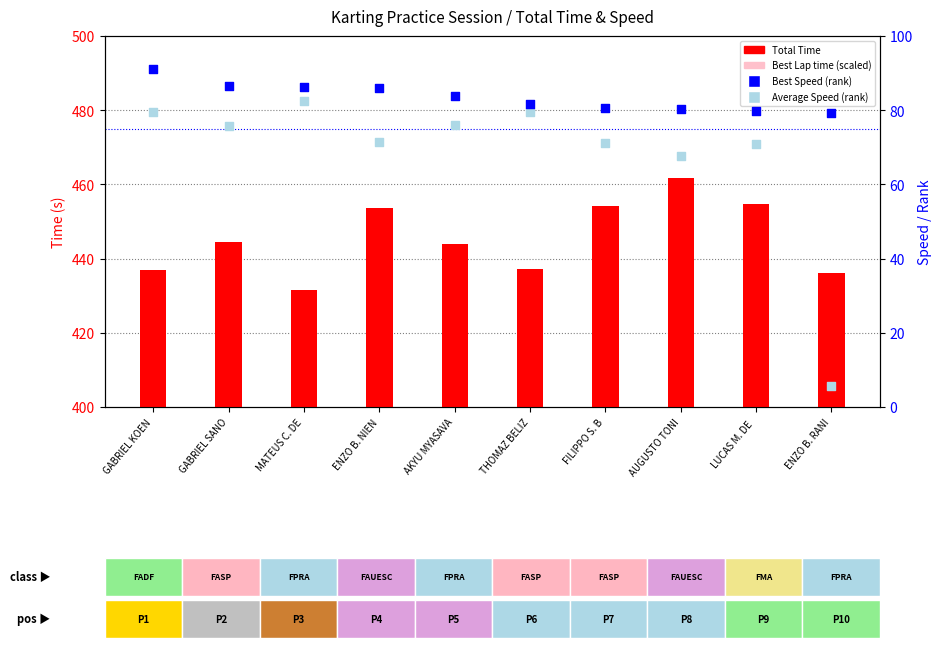

What is the total value across all series at GABRIEL SANO?

1011.3